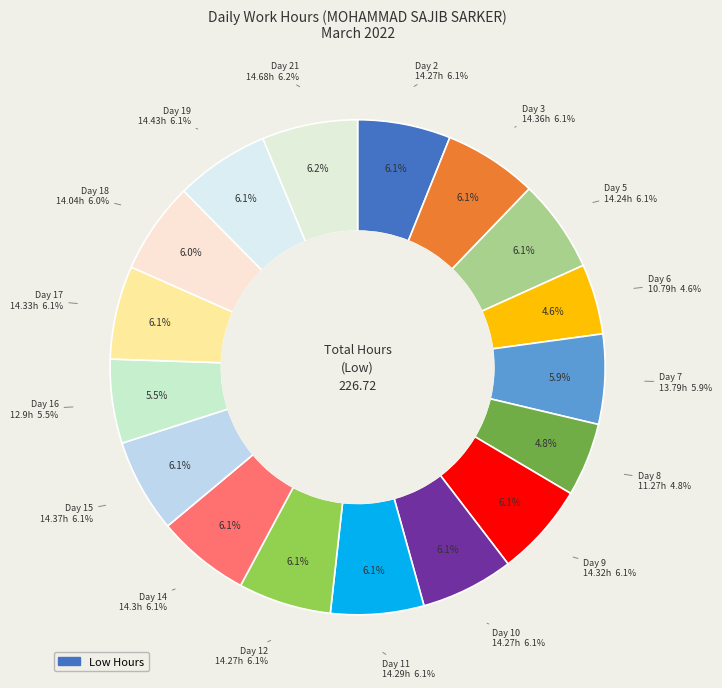

Does Day 6 account for over 50% of the chart?

No